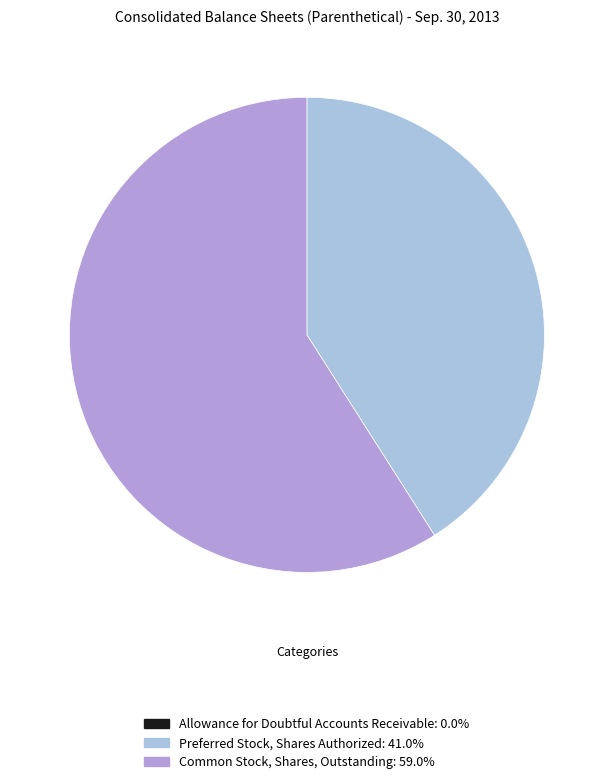

Do Preferred Stock, Shares Authorized and Common Stock, Shares, Outstanding together represent more than half of the pie?

Yes